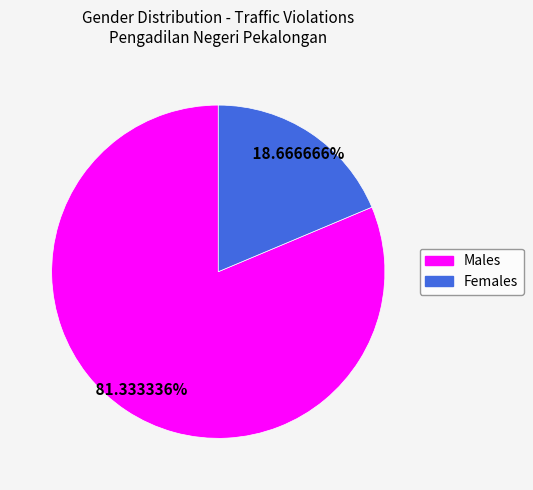

Is there any slice that represents more than half of the pie?

Yes